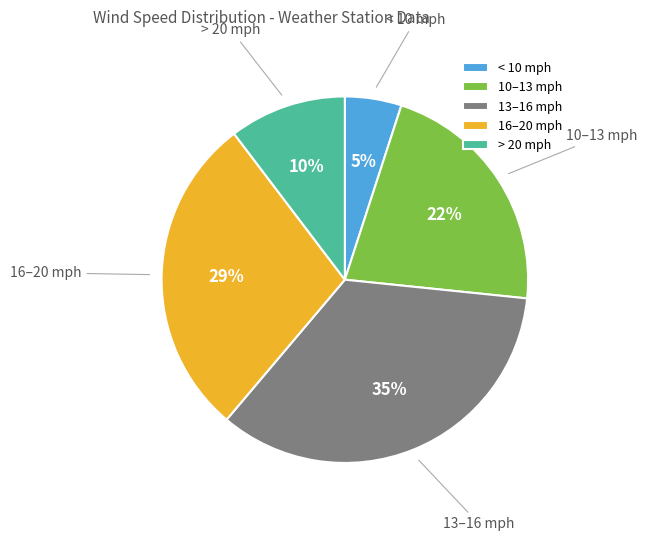

To the nearest percent, what is the average slice percentage?

20%